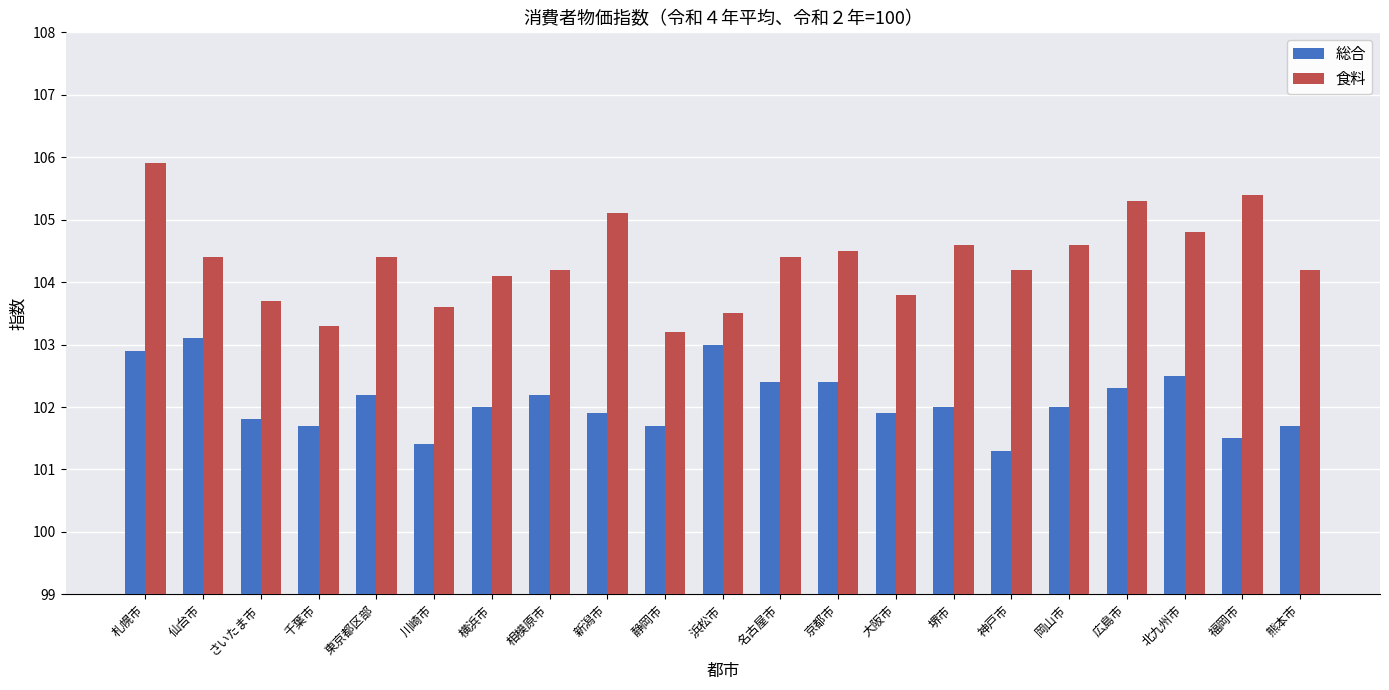

What is the value of the 食料 bar at the 7th from the left?

104.1